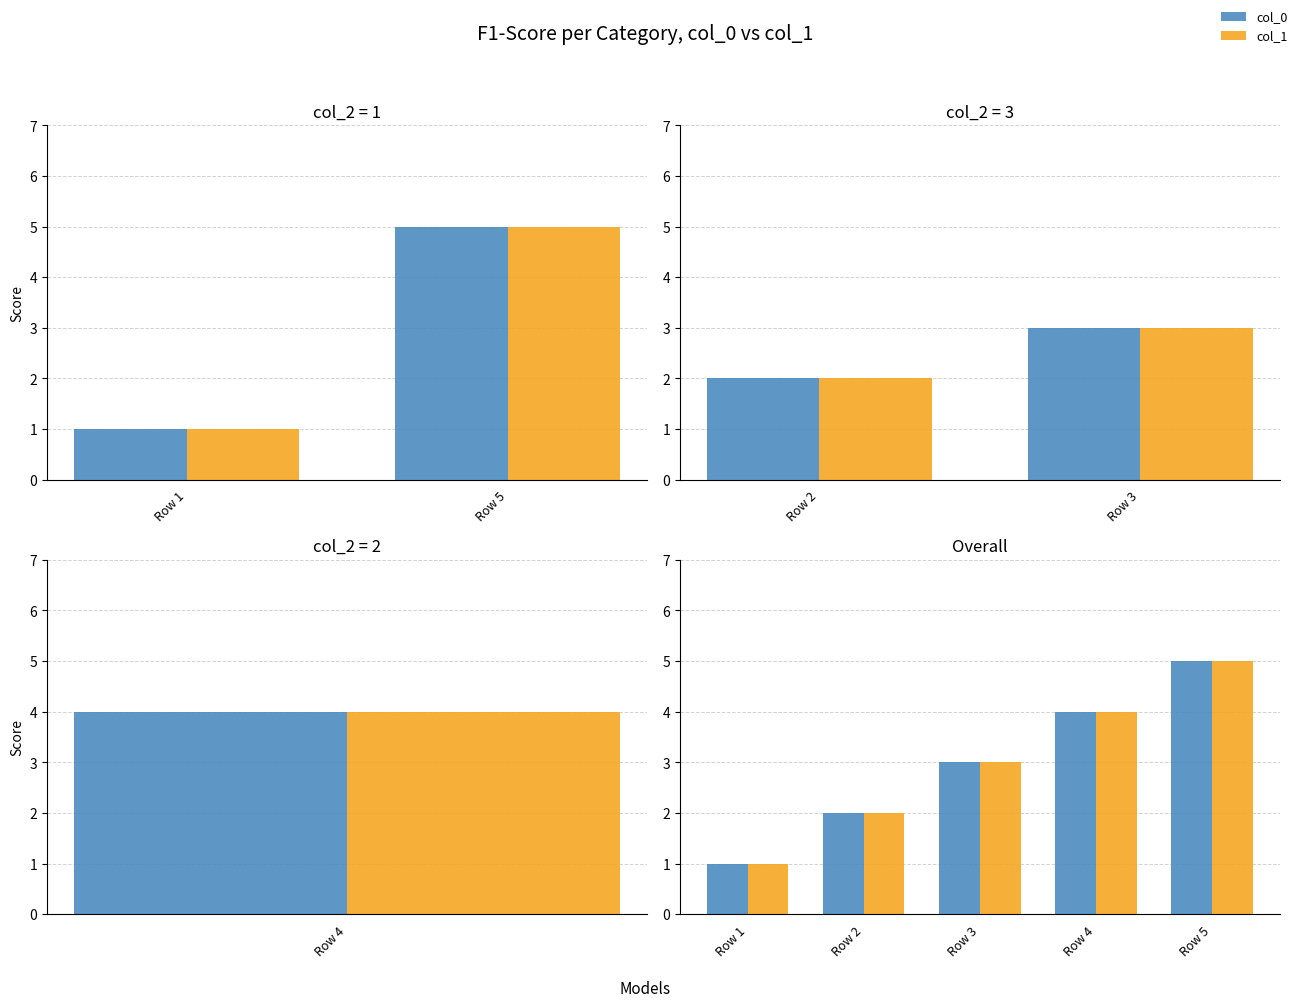

Count the col_1 values in the range 2 to 4.

3